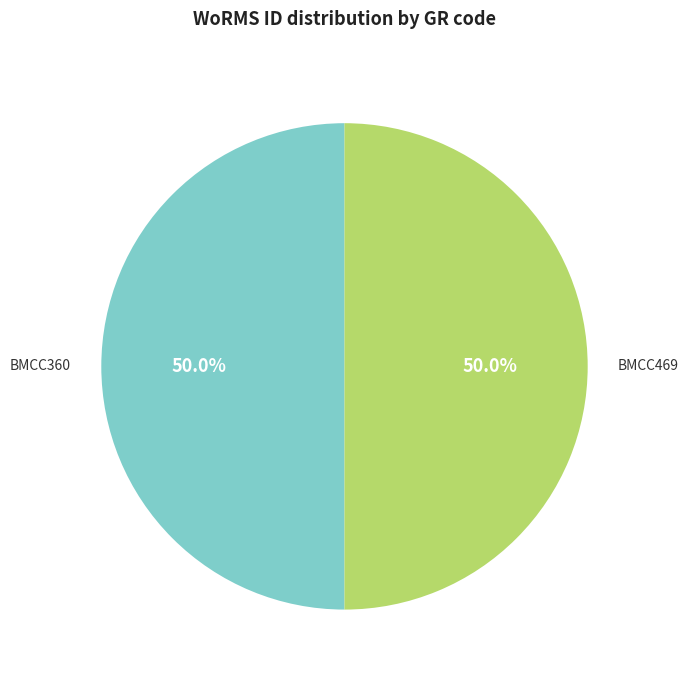

What is the ratio of the value at BMCC360 to the value at BMCC469?

1.0